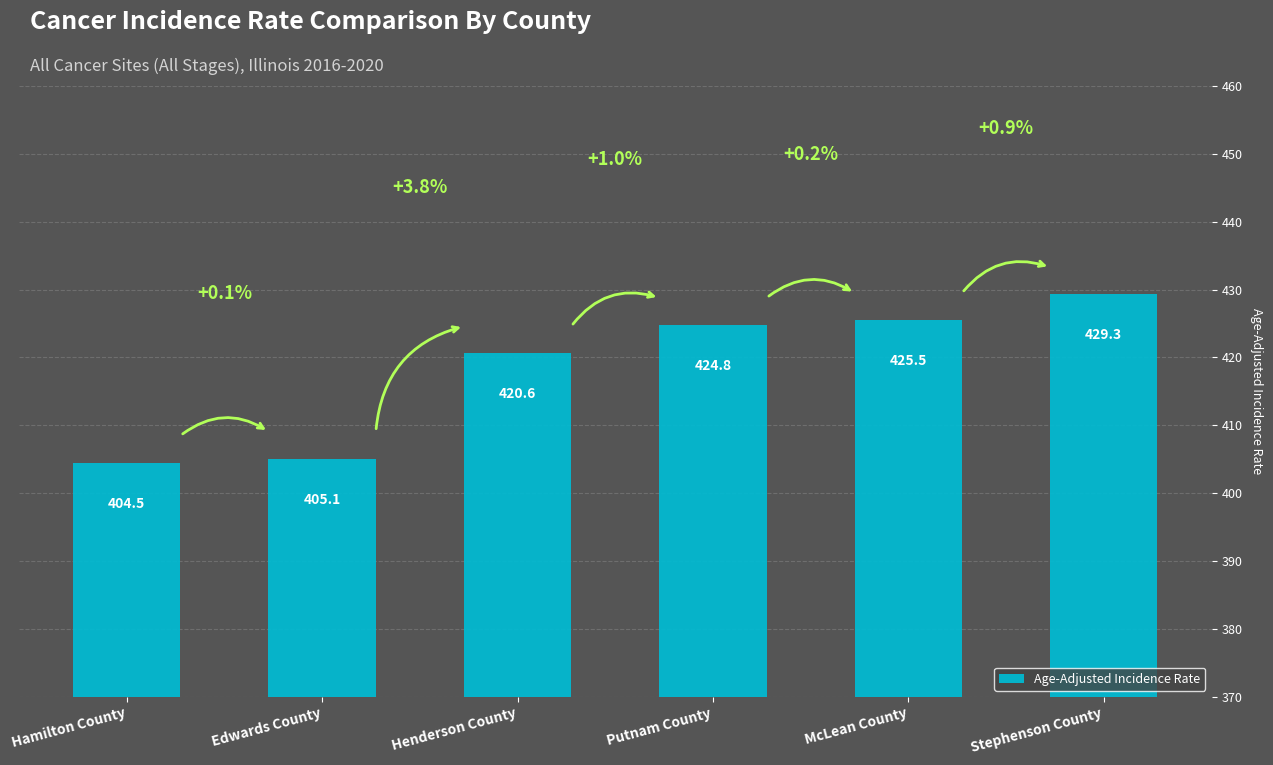

What is the sum of the values at Putnam County and Stephenson County?

854.1